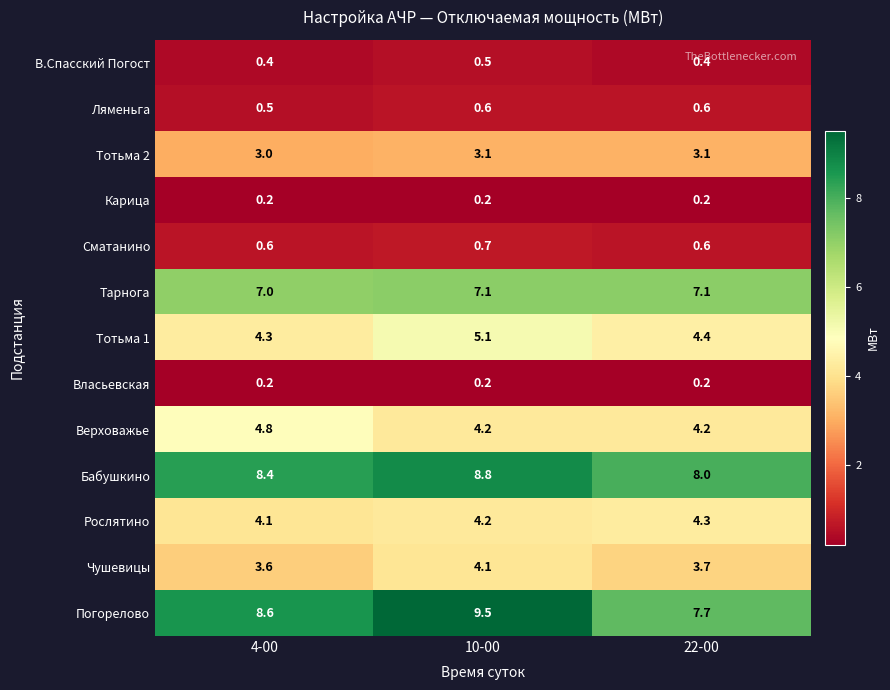

The value of Рослятино at 4-00 is 4.1. True or false?

True